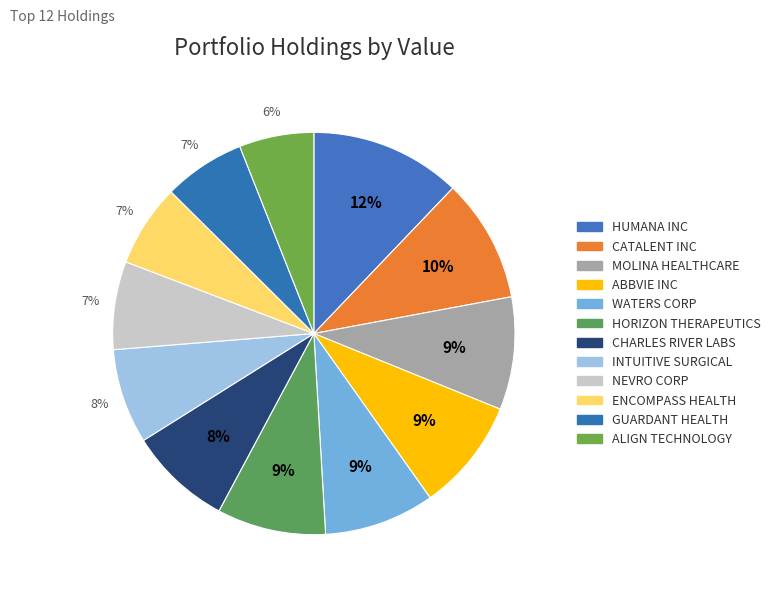

Which category has the smallest portion of the pie?

ALIGN TECHNOLOGY INC